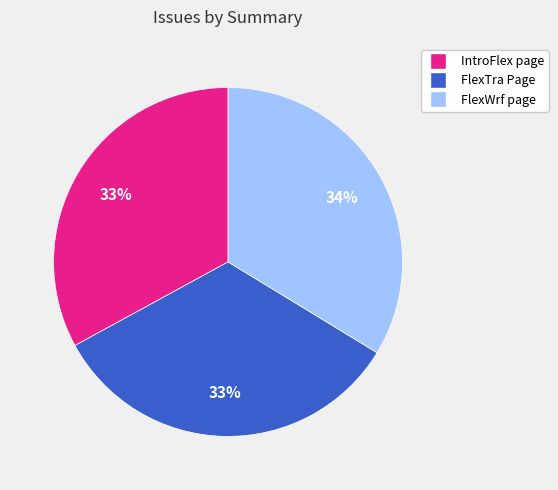

Approximately how many times larger is the value at FlexWrf page compared to IntroFlex page?

1.0